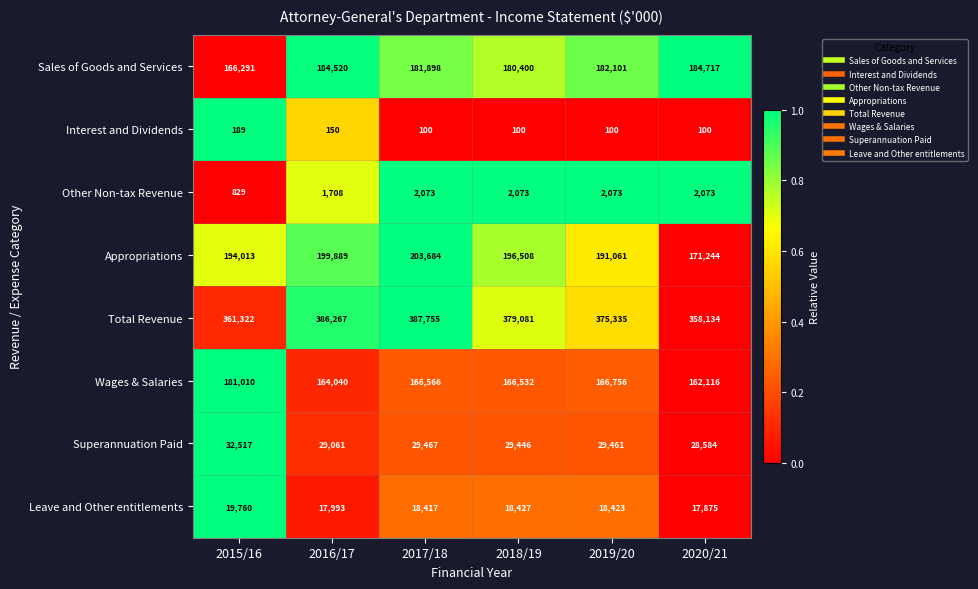

Which series has the largest total across all categories?

Total Revenue